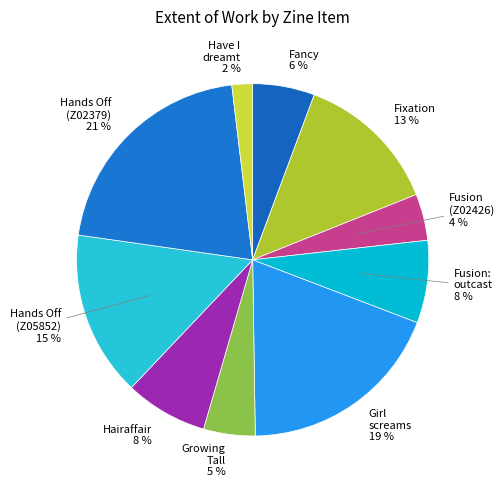

How many slices are in this pie chart?

10